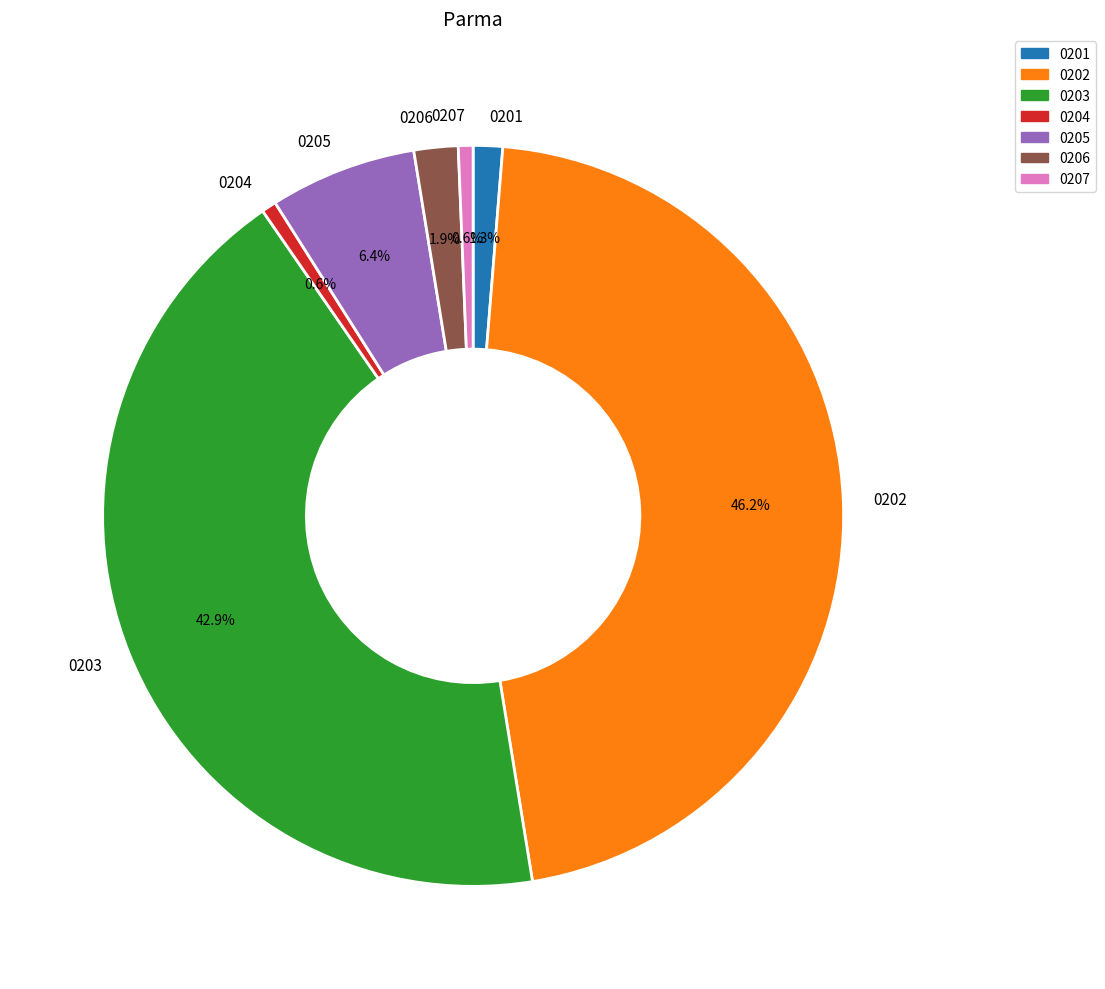

Do 0203 and 0205 together represent more than half of the pie?

No